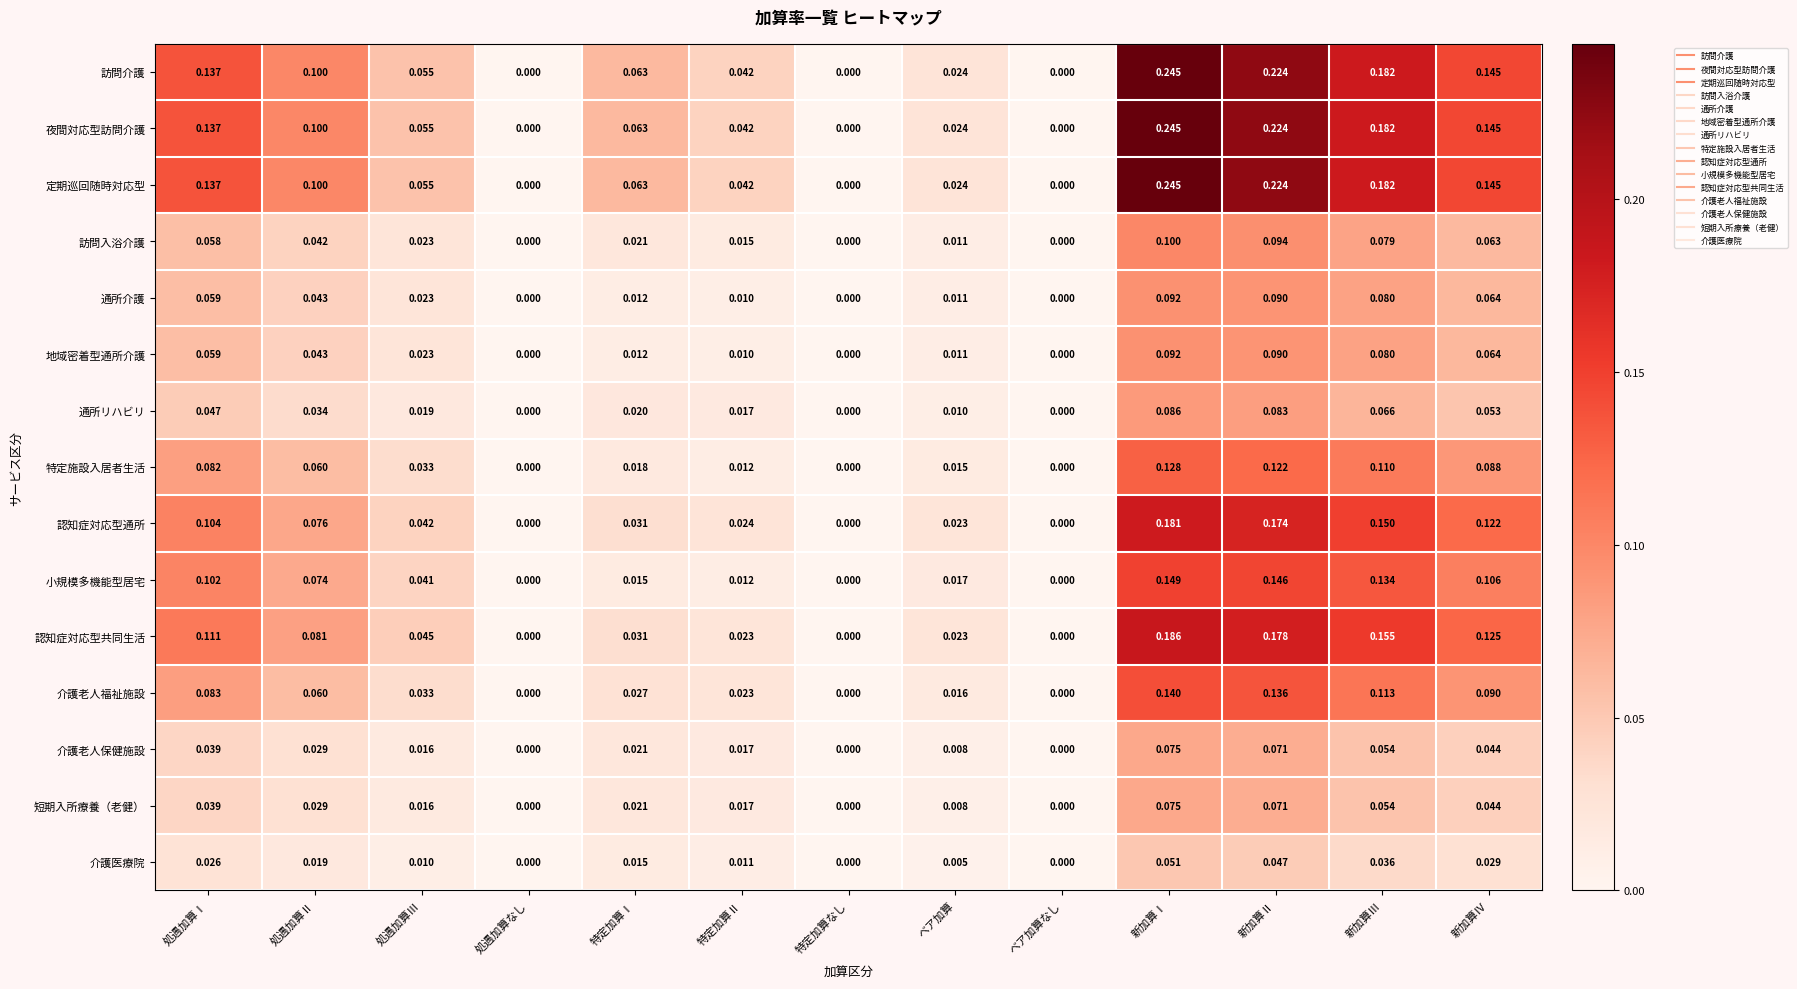

Count the number of data series in this chart.

15